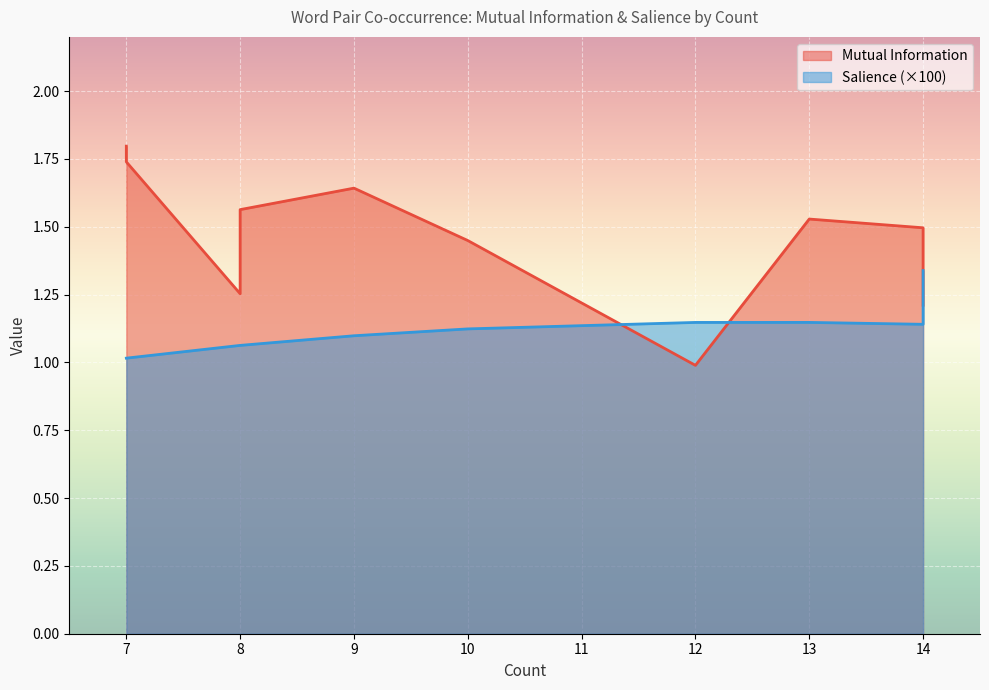

The value of Mutual Information at 14 is 2.0. True or false?

False